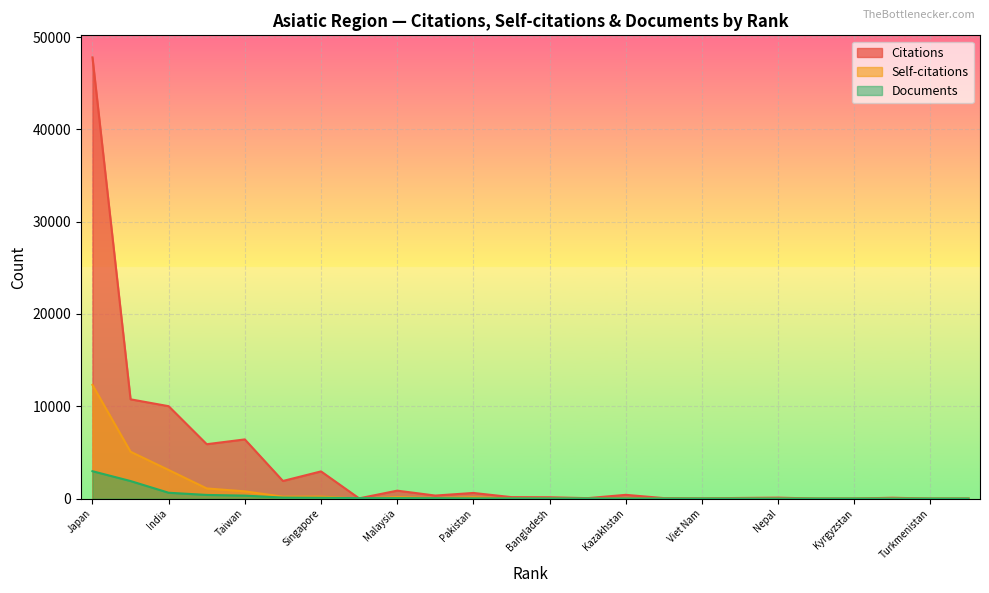

What is the maximum value shown in the chart?

47792